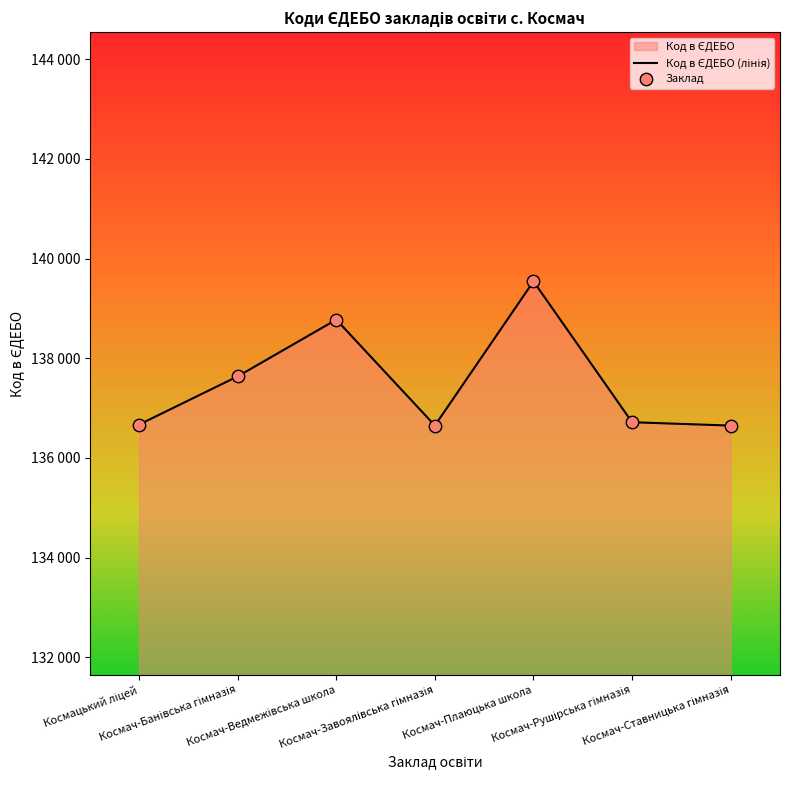

What is the total value across all series at Космацький ліцей?

273338